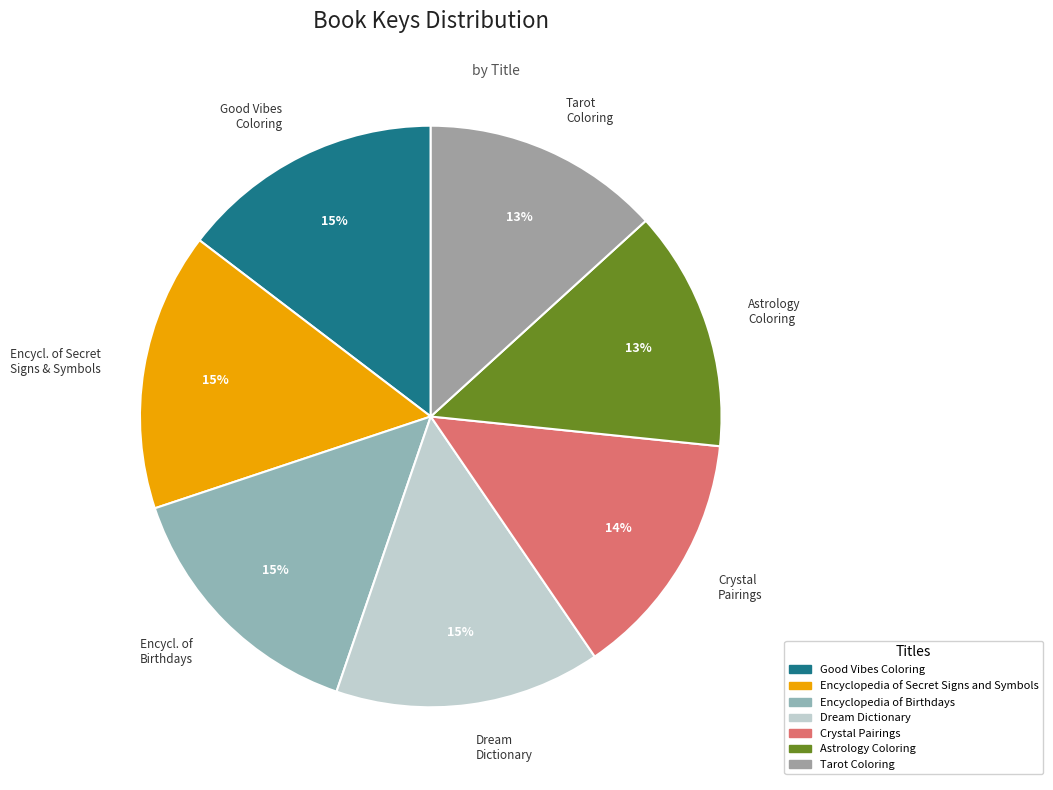

To the nearest percent, what is the difference between the largest and smallest slice percentages?

2%